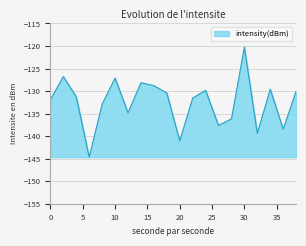

What is the smallest value displayed?

-144.7